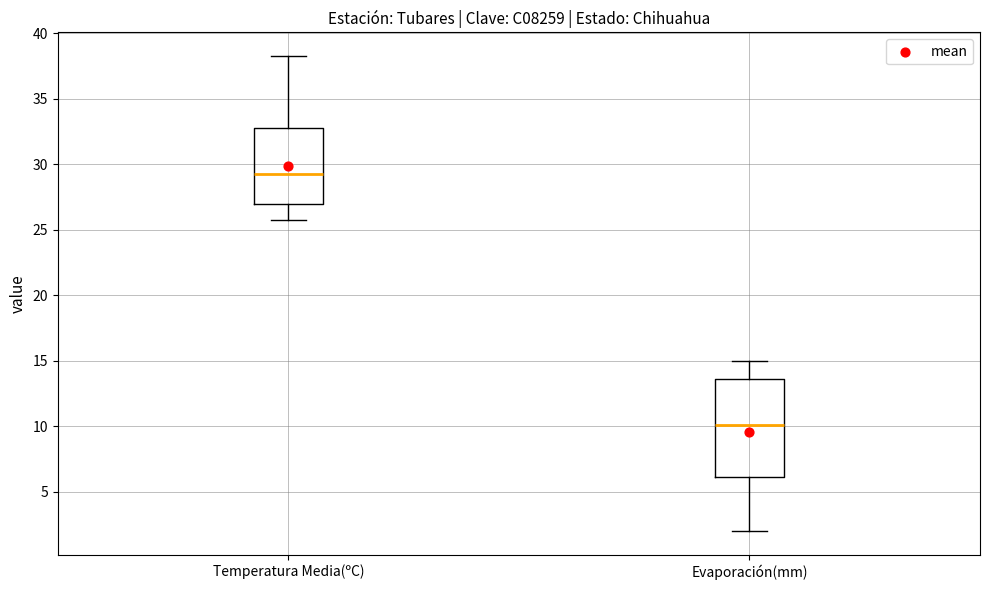

Which box's median line is the lowest?

Evaporación(mm)